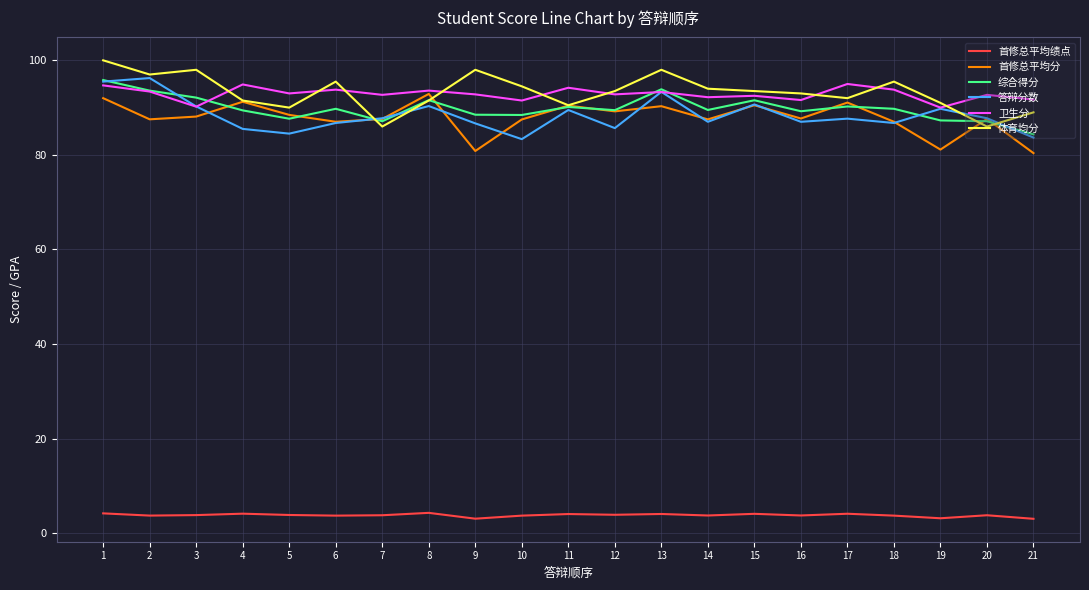

How many interior local peaks does the 综合得分 series have?

6